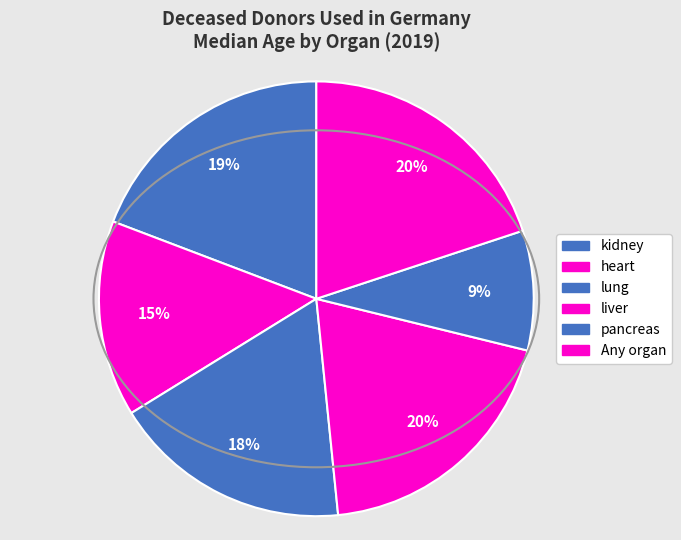

What percentage is NOT represented by liver?

80.4%